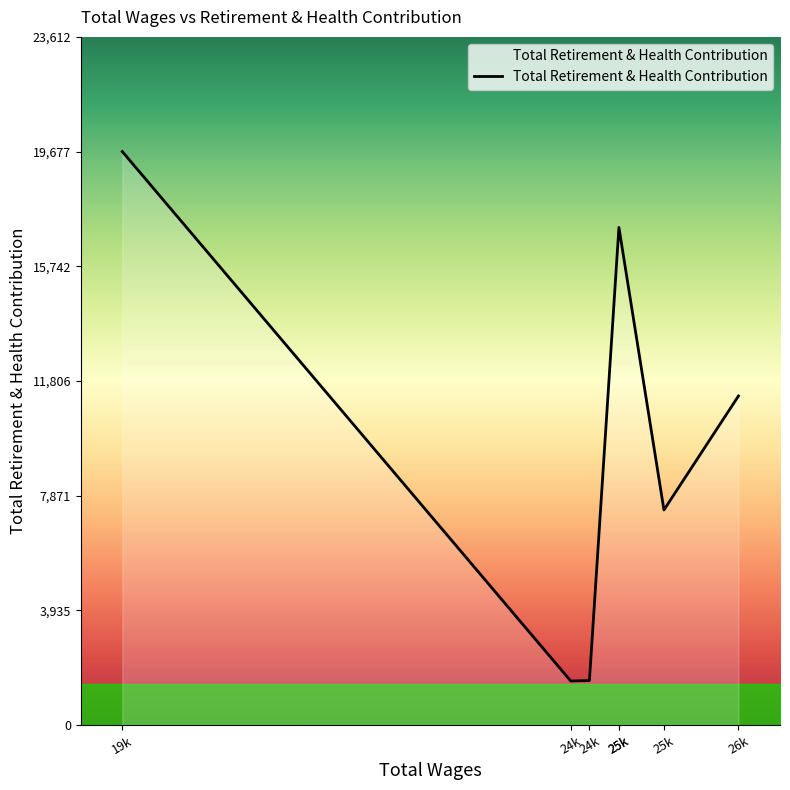

Reading right to left, what are all the values shown in this chart?

26k=11291	25k=7379	25k=17074	25k=17074	24k=1525	24k=1511	19k=19677